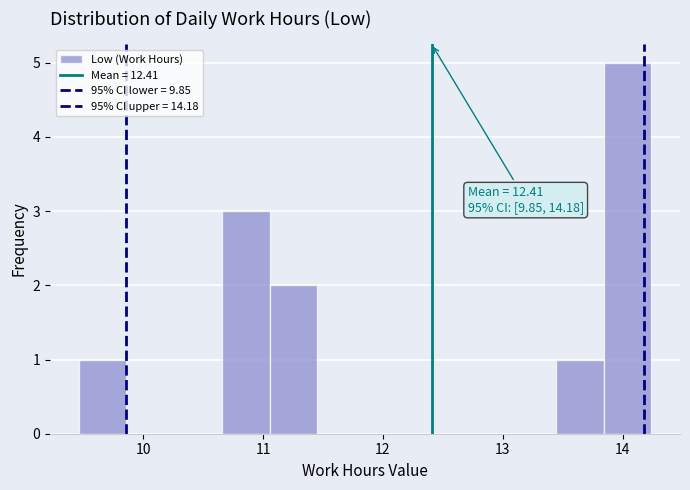

Read against the x-axis, roughly where is the centre of the tallest bar?

14.0